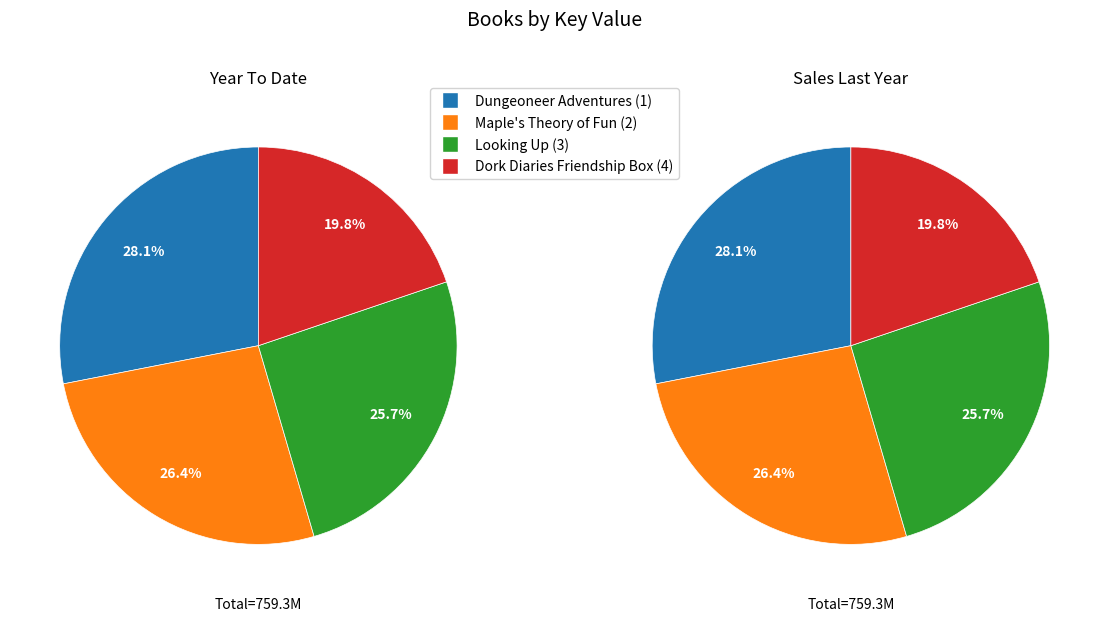

To the nearest percent, what portion does Dork Diaries Friendship Box (4) represent?

20%